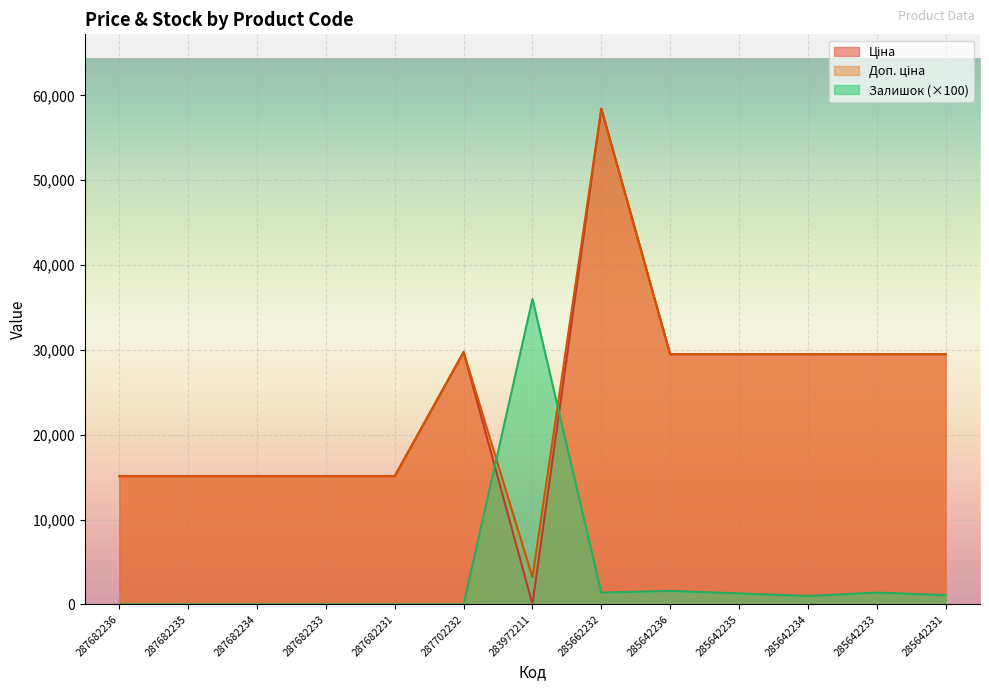

How many values in Залишок are above zero?

7